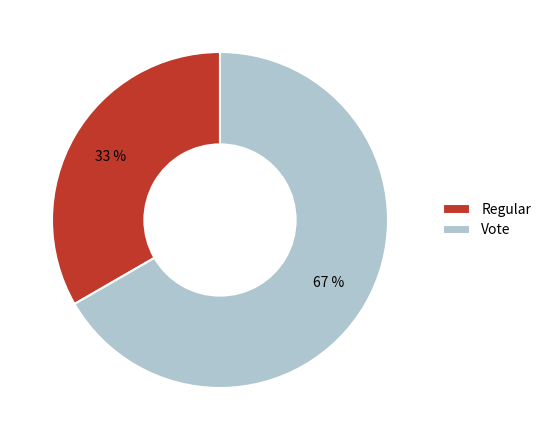

To the nearest percent, what is the combined percentage of Regular and Vote?

100%